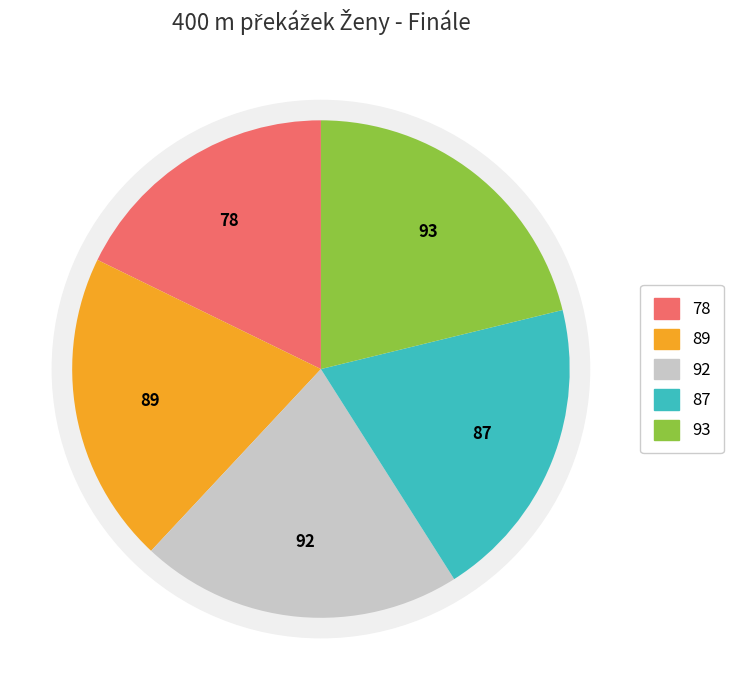

True or false: Rozej Marta accounts for 10% of the total.

False